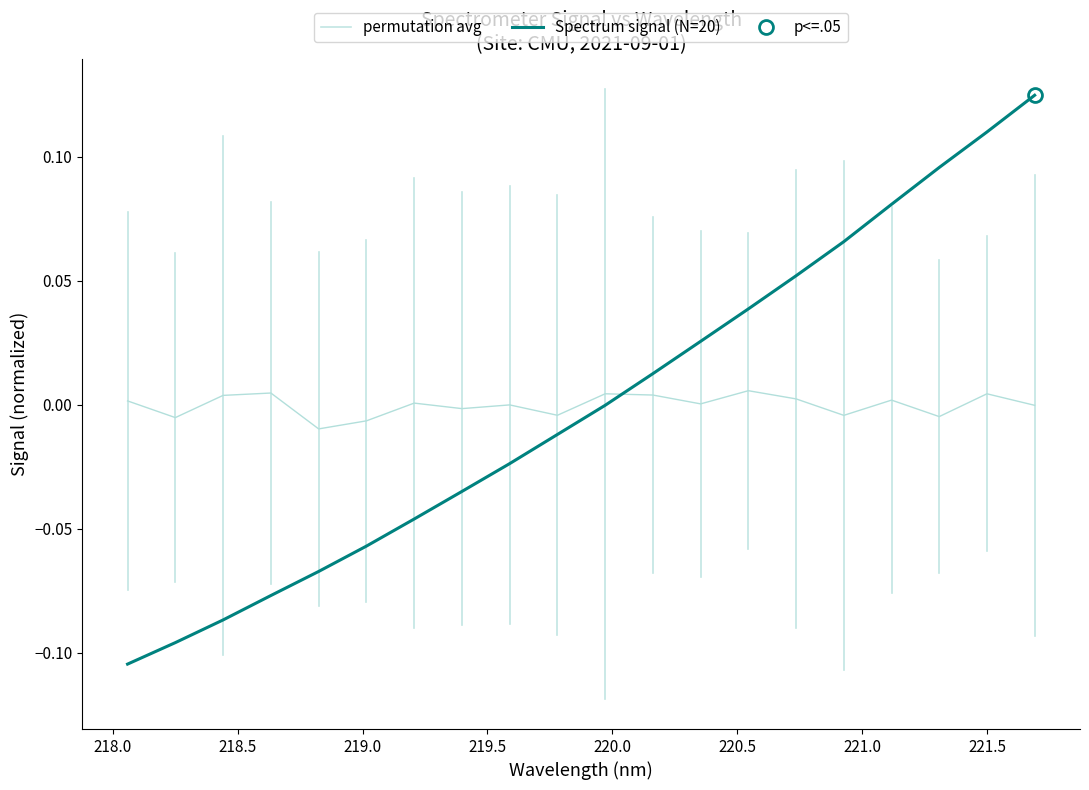

List the labels in order of value, smallest first.

218.0596, 218.2508, 218.442, 218.6332, 218.8244, 219.0156, 219.2067, 219.3979, 219.589, 219.7801, 219.9712, 220.1623, 220.3533, 220.5444, 220.7354, 220.9264, 221.1174, 221.3083, 221.4993, 221.6902